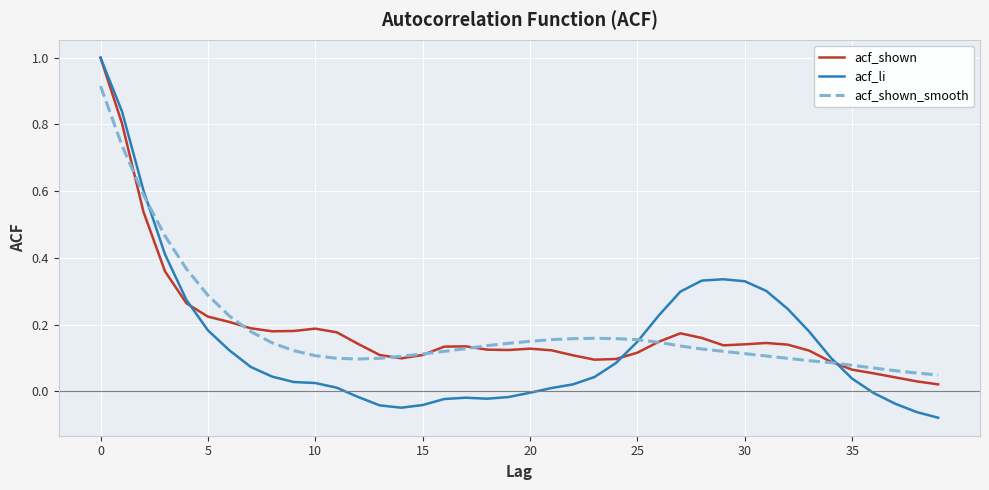

Which series has the widest spread of values?

acf_li